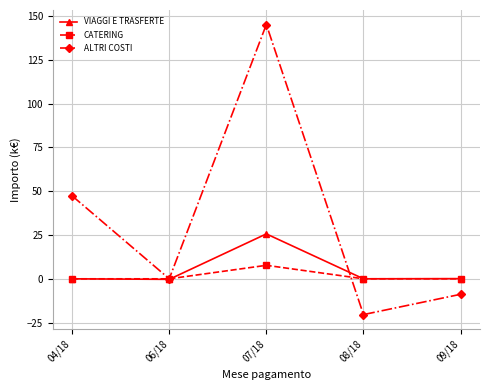

True or false: CATERING and ALTRI COSTI cross at least once.

True